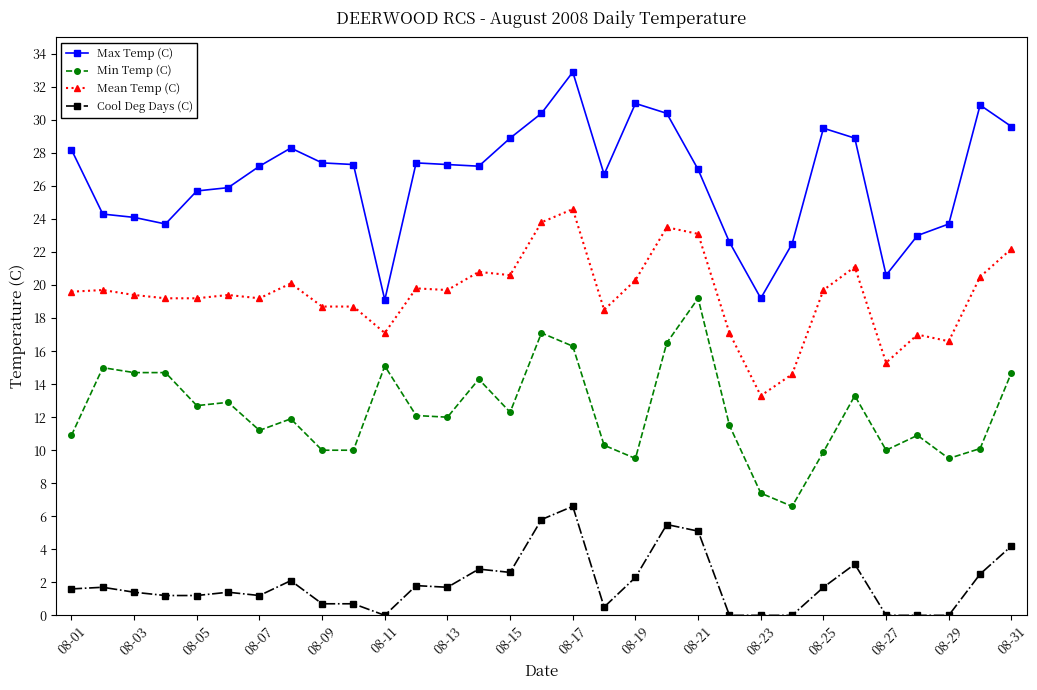

How many data points does each series have?

31